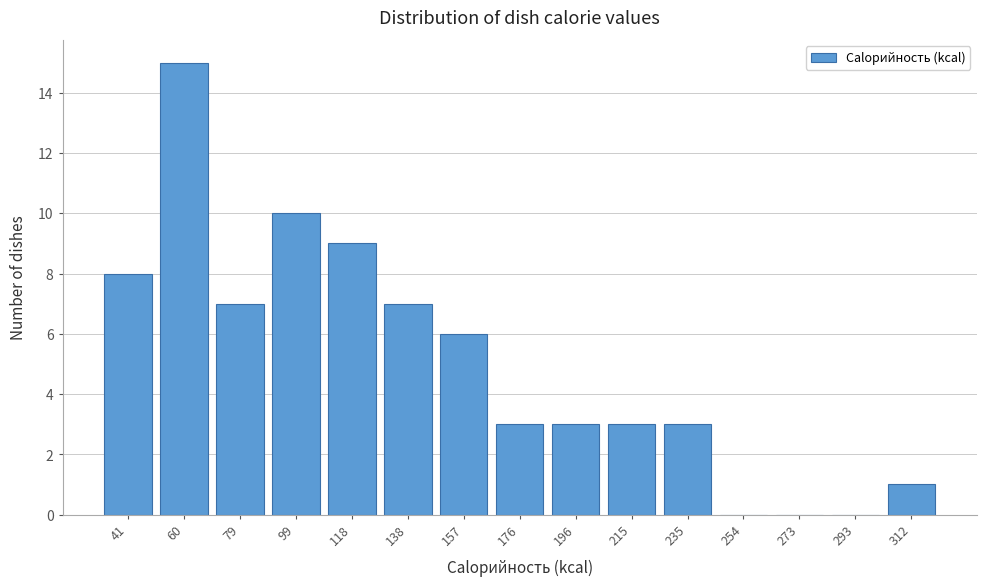

Reading left to right, what are all the values shown in this chart?

41=8	60=15	79=7	99=10	118=9	138=7	157=6	176=3	196=3	215=3	235=3	254=0	273=0	293=0	312=1